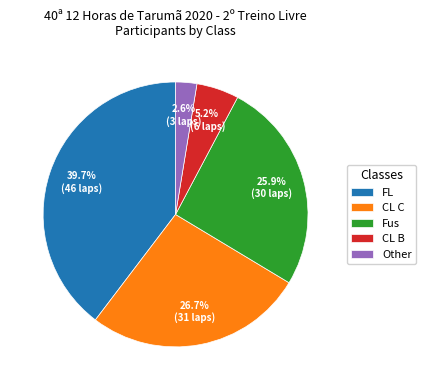

Is the sum of CL C and Fus greater than half?

Yes